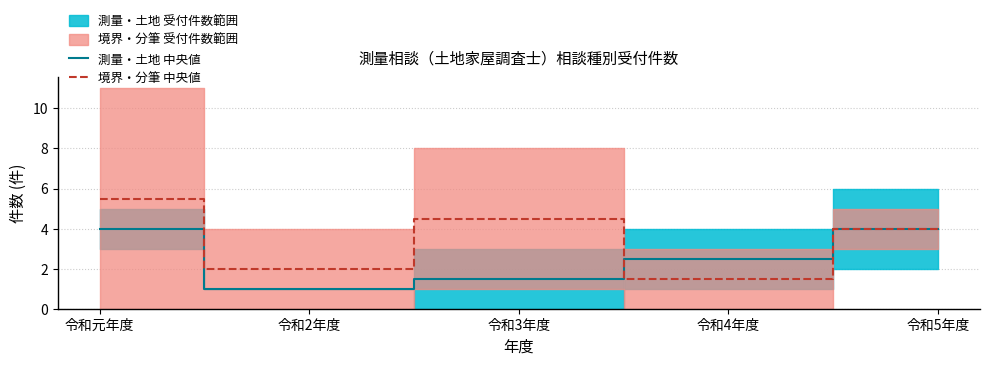

At which label is 測量・土地 中央値 closest to 2?

令和3年度